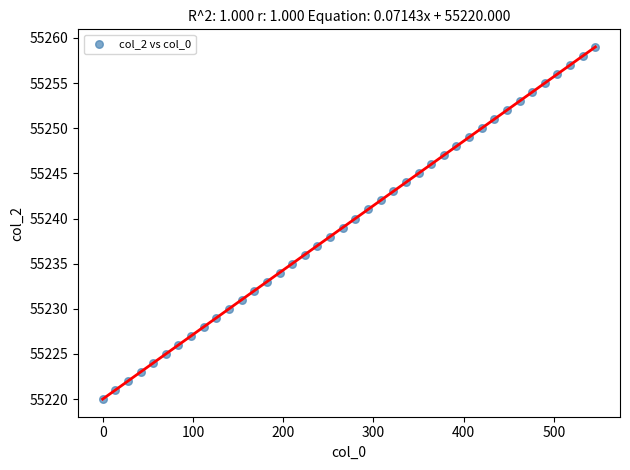

What is the range of Y values (max minus min)?

39